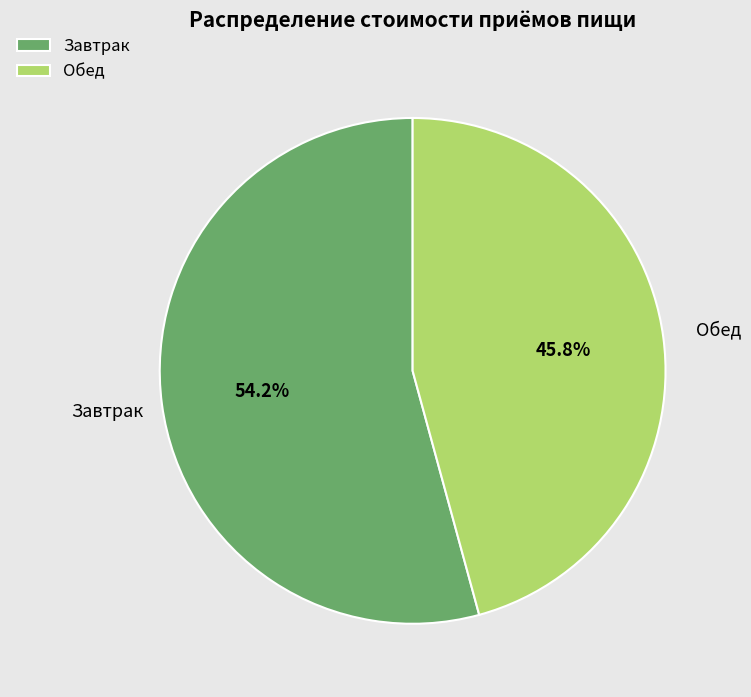

Is it true that Завтрак is 54% of the pie?

True